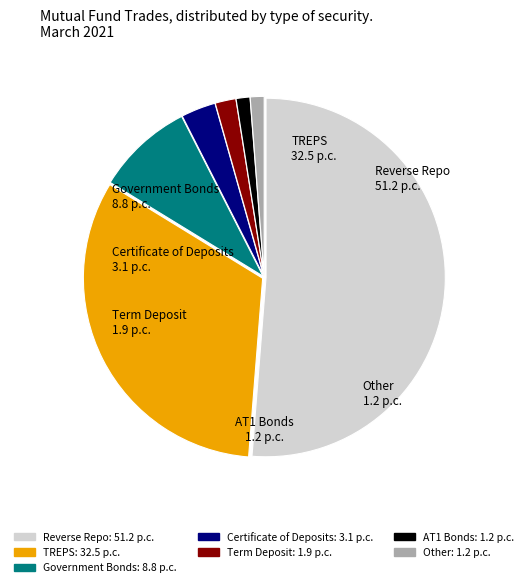

Count the number of slices in the pie.

7